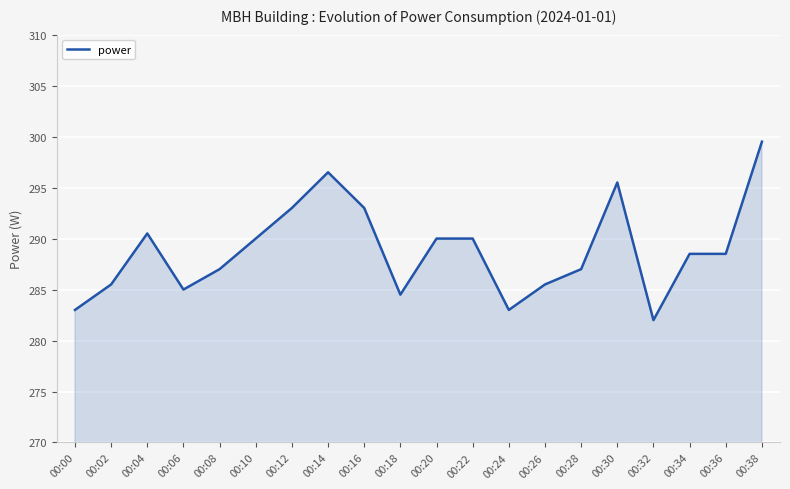

What is the change in value from 00:24 to 00:32?

-1.0